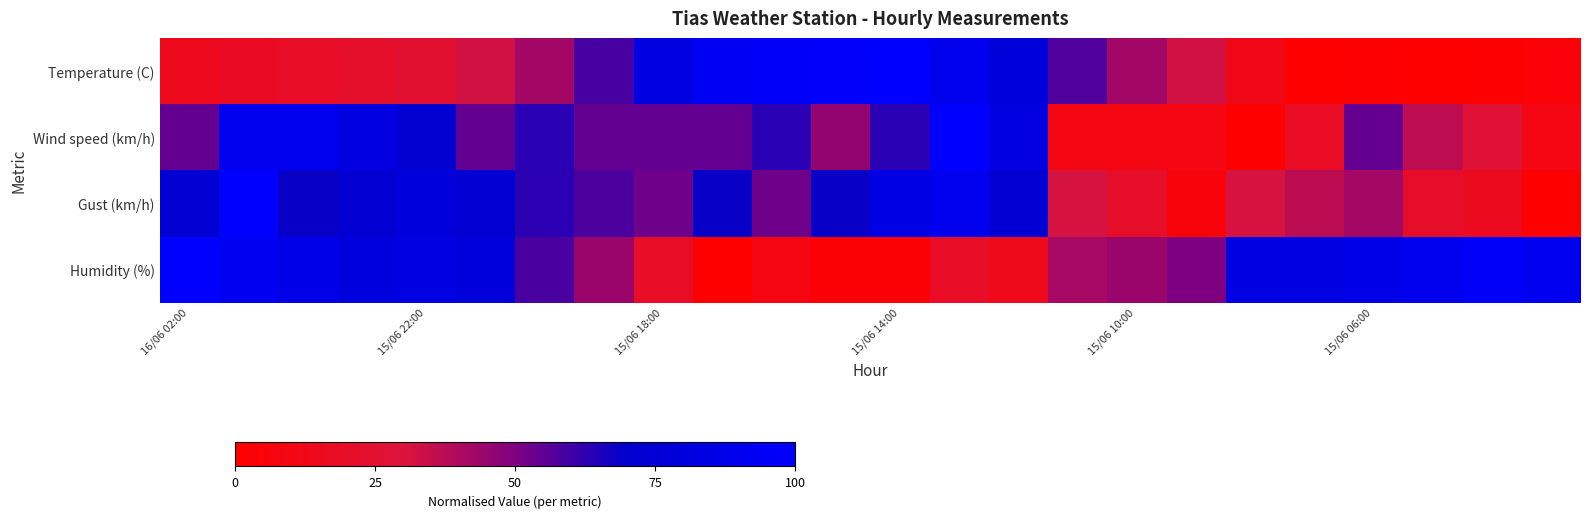

Reading right to left, list all the values displayed in this chart.

Temperature (C): 3.8	1.3	0.0	1.3	0.0	12.8	32.1	42.3	57.7	78.2	88.5	100.0	97.4	96.2	92.3	82.1	59.0	42.3	32.1	24.4	21.8	19.2	17.9	14.1
Wind speed (km/h): 9.1	27.3	36.4	54.5	18.2	0.0	9.1	9.1	9.1	81.8	100.0	63.6	45.5	63.6	54.5	54.5	54.5	63.6	54.5	72.7	81.8	90.9	90.9	54.5
Gust (km/h): 0.0	15.8	21.1	42.1	36.8	31.6	5.3	21.1	31.6	73.7	89.5	84.2	68.4	52.6	68.4	52.6	57.9	63.2	73.7	78.9	73.7	68.4	100.0	73.7
Humidity (%): 91.7	97.2	88.9	86.1	83.3	83.3	50.0	44.4	41.7	13.9	19.4	2.8	2.8	8.3	0.0	19.4	44.4	58.3	77.8	83.3	80.6	86.1	91.7	100.0